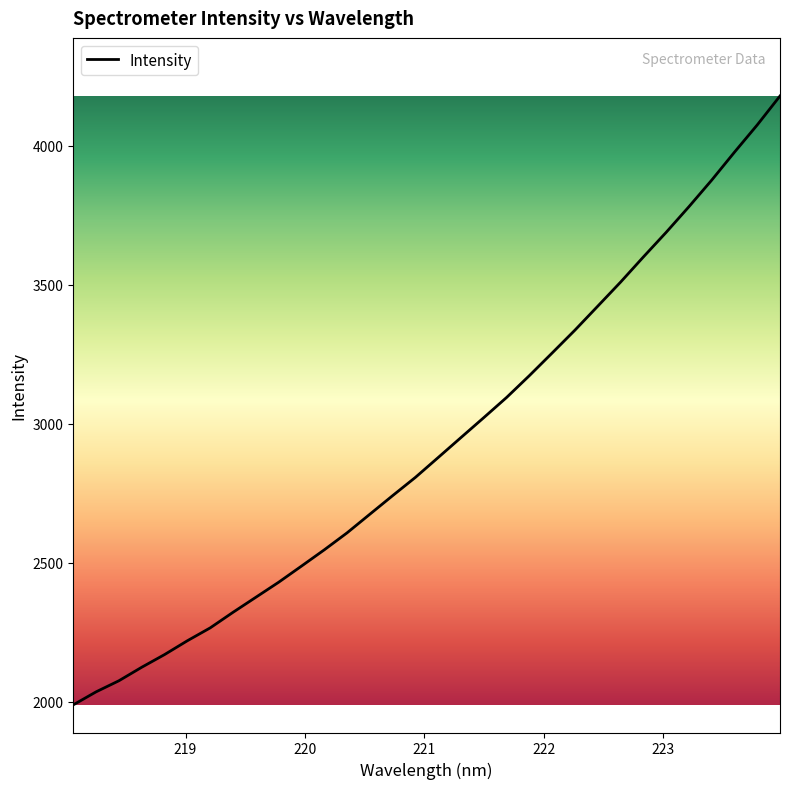

How many categories are shown in the chart?

32